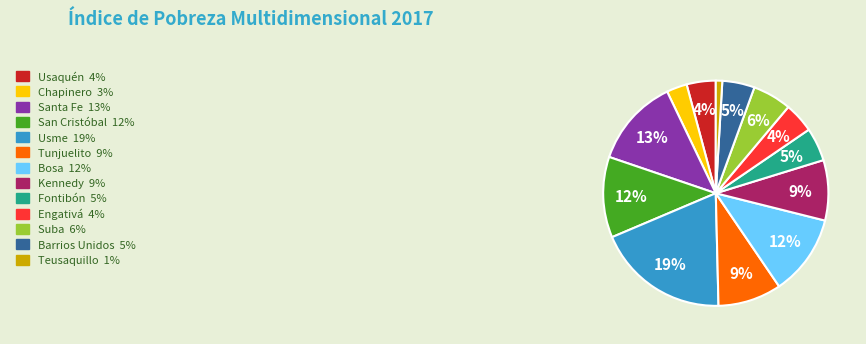

To the nearest percent, what is the average slice percentage?

8%